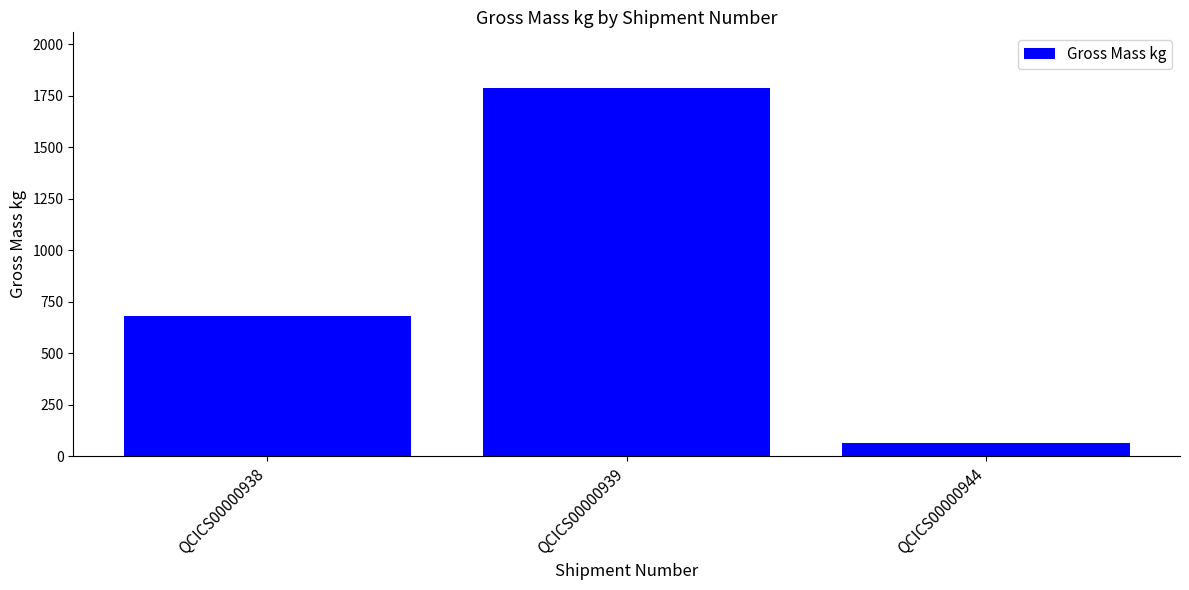

True or false: the data shows 1789.8 at QCICS00000939.

True